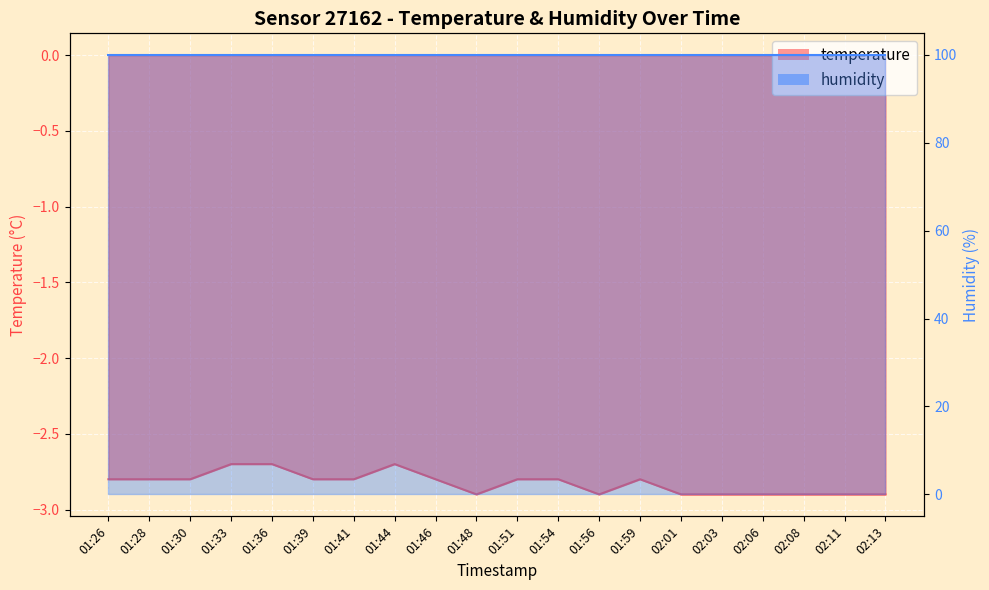

The chart shows a value of -0.8 at 01:44. True or false?

False